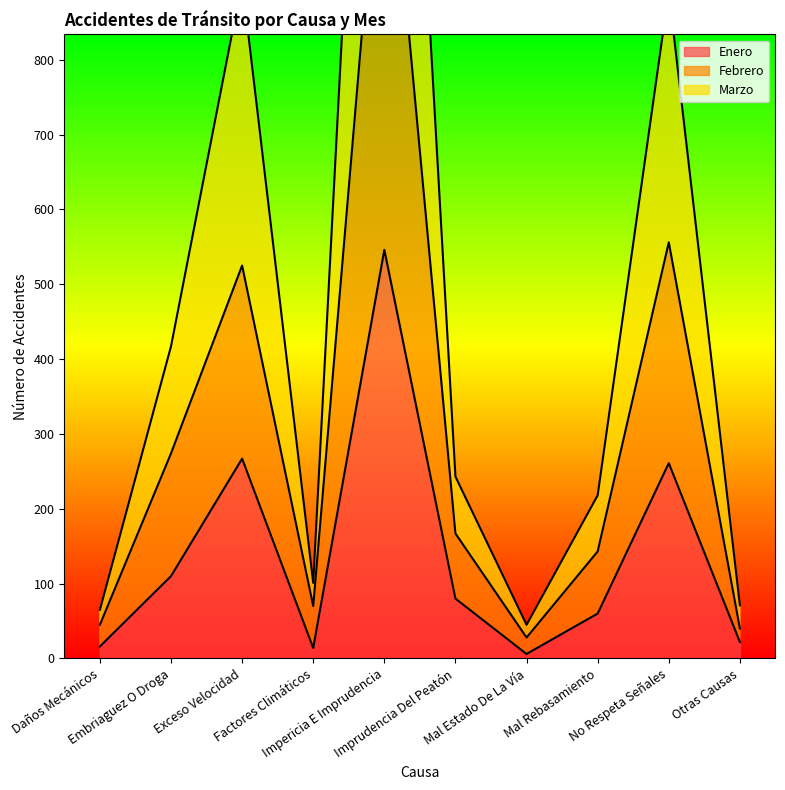

Which has a higher value, Imprudencia Del Peatón or Exceso Velocidad?

Exceso Velocidad